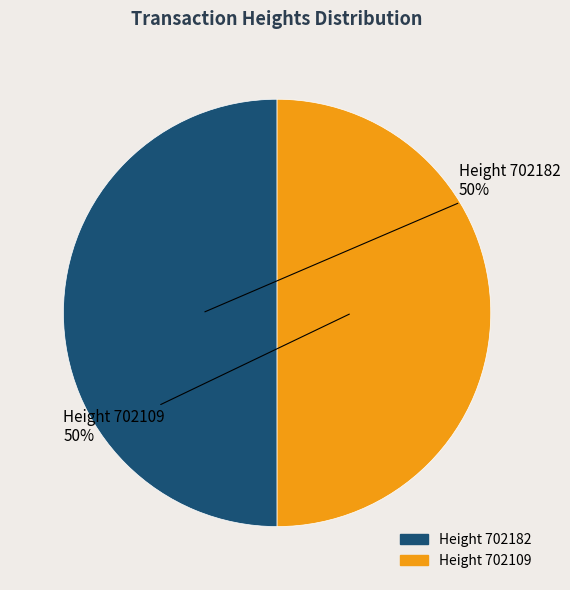

How many segments does this pie chart have?

2